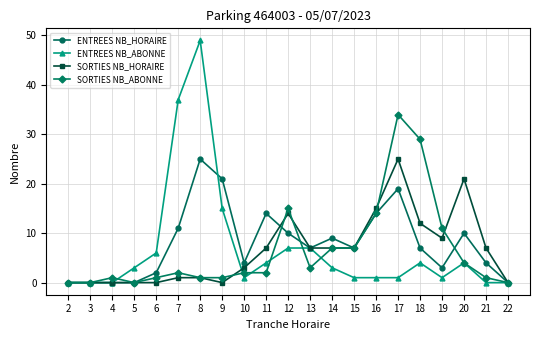

The value of ENTREES NB_ABONNE at 22 is 0. True or false?

True